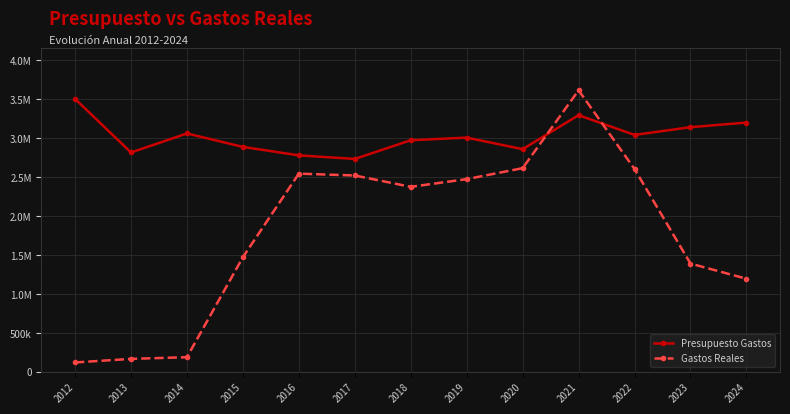

Between which two adjacent categories do Gastos Reales and Presupuesto Gastos first intersect?

2020 and 2021